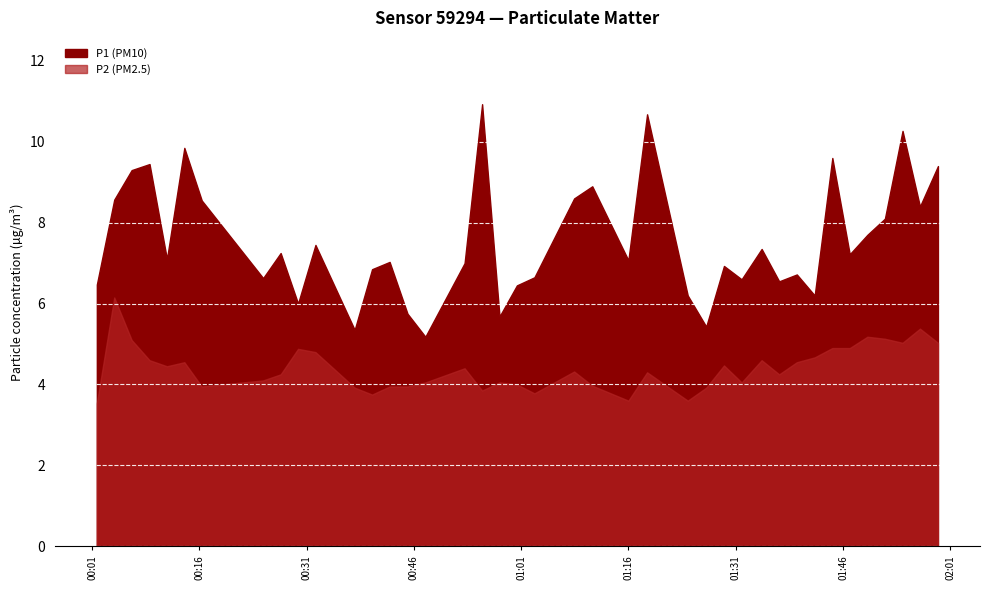

Reading left to right, extract all data points from this chart.

P1: 6.5	8.6	9.3	9.4	7.1	9.8	8.6	6.6	7.2	6.0	7.5	5.3	6.8	7.0	5.8	5.2	7.0	10.9	5.7	6.5	6.7	8.6	8.9	7.1	10.7	6.2	5.4	6.9	6.6	7.3	6.5	6.7	6.2	9.6	7.2	7.7	8.1	10.3	8.4	9.4
P2: 3.5	6.2	5.1	4.6	4.5	4.5	4.0	4.1	4.2	4.9	4.8	3.9	3.8	4.0	4.0	4.0	4.4	3.9	4.0	4.0	3.8	4.3	4.0	3.6	4.3	3.6	3.9	4.5	4.0	4.6	4.2	4.5	4.7	4.9	4.9	5.2	5.1	5.0	5.4	5.0